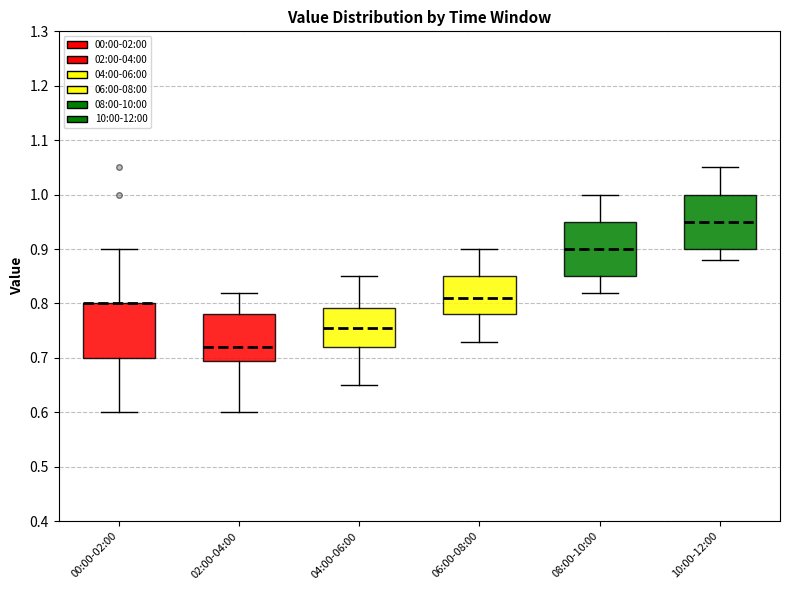

Where is the upper edge of the box for 08:00-10:00 on the y-axis? The values are not printed on the chart, so give them approximately, as read against the axis.

0.95